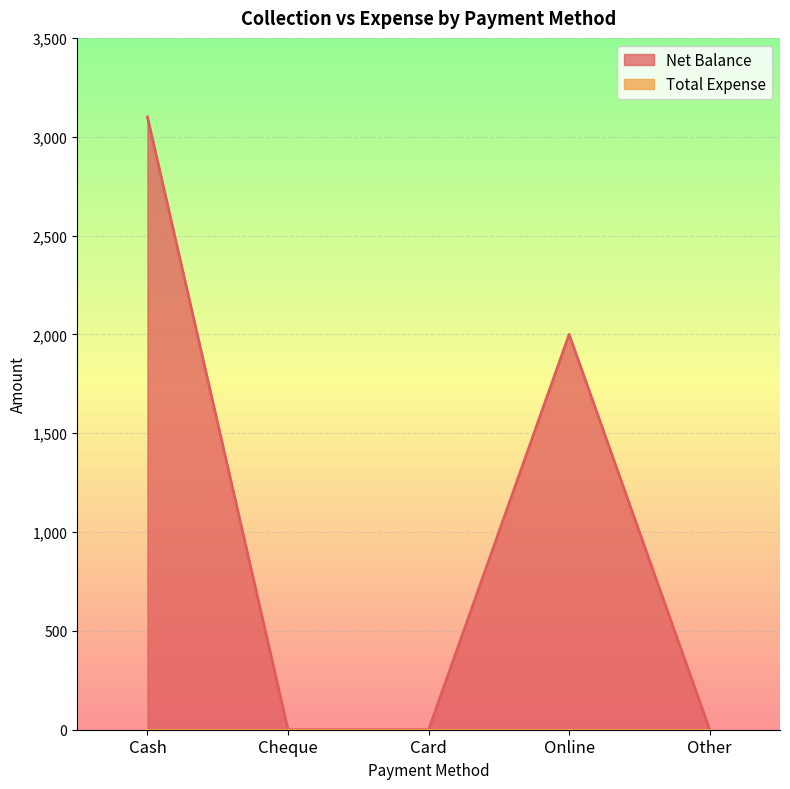

What is the maximum value shown in the chart?

3100